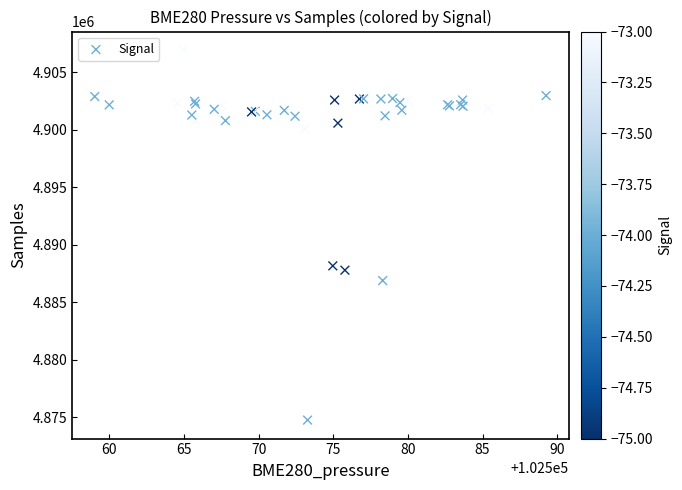

What Y value in the scatter plot is closest to 4890856?

4888179